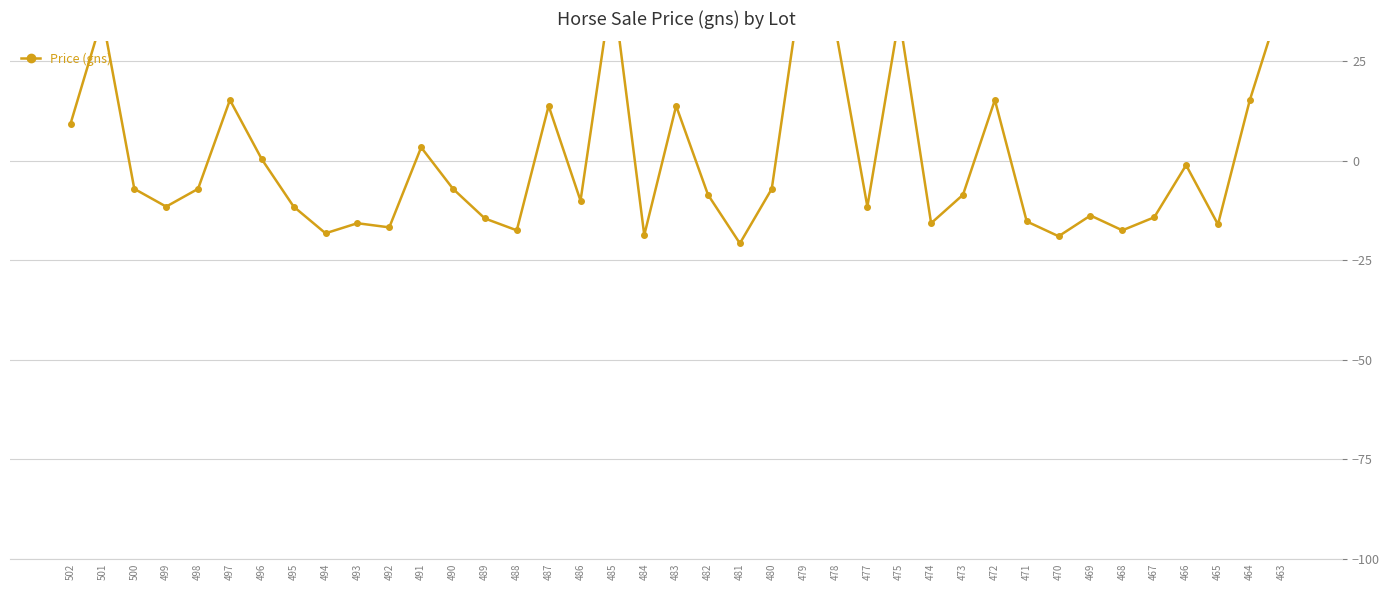

Count the number of categories in the chart.

39